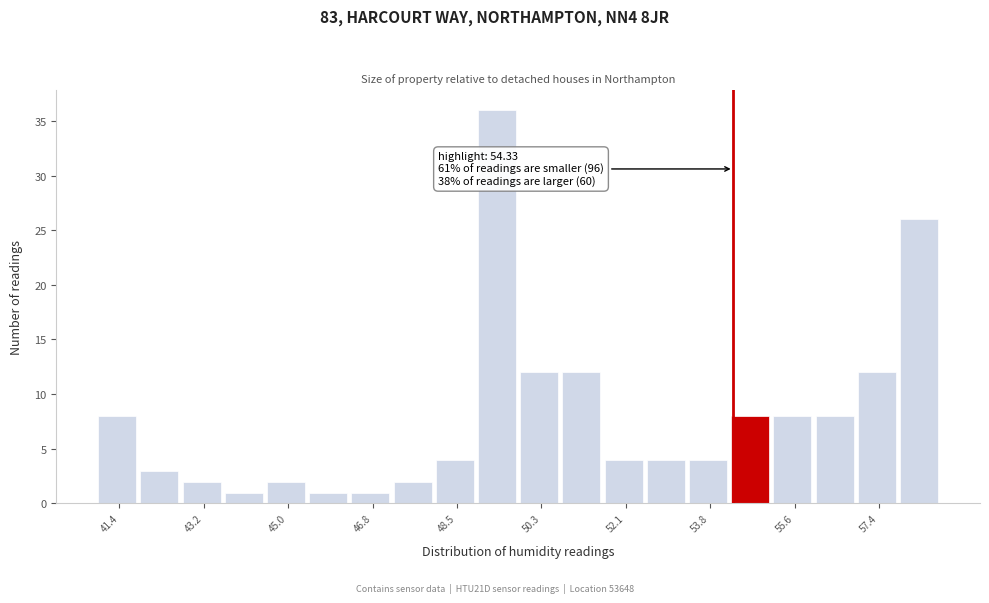

Over which range of the x-axis is the bar tallest?

49.0 to 49.8